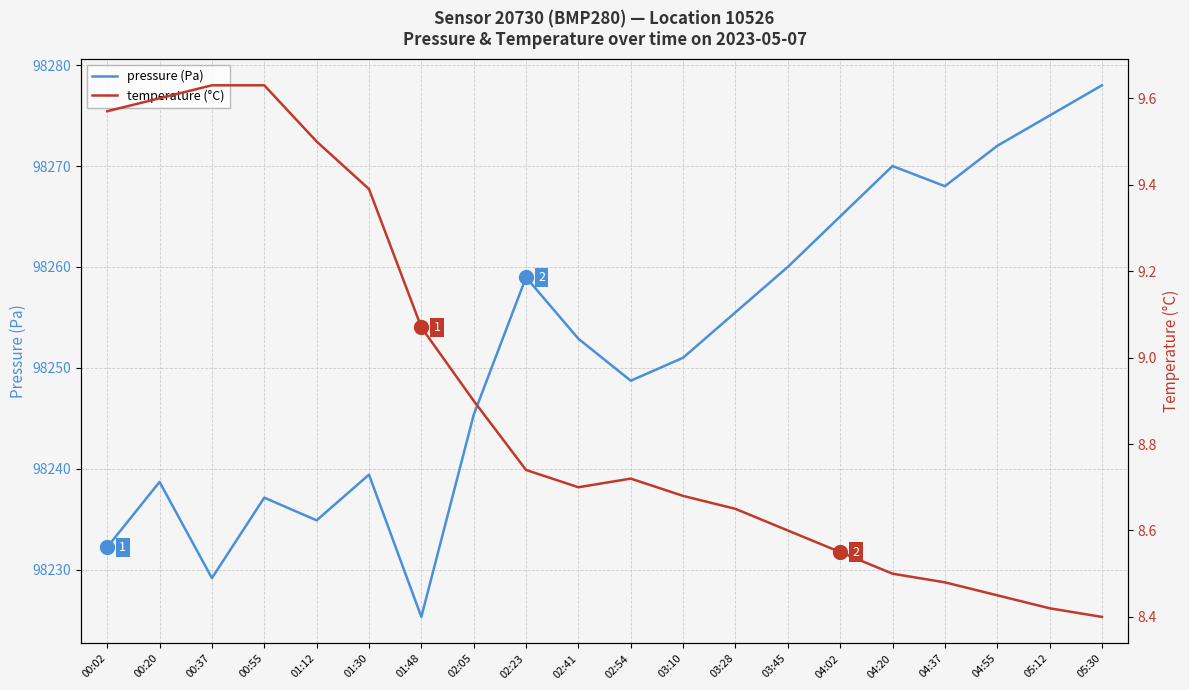

What is the label of the 19th point from the right?

00:20